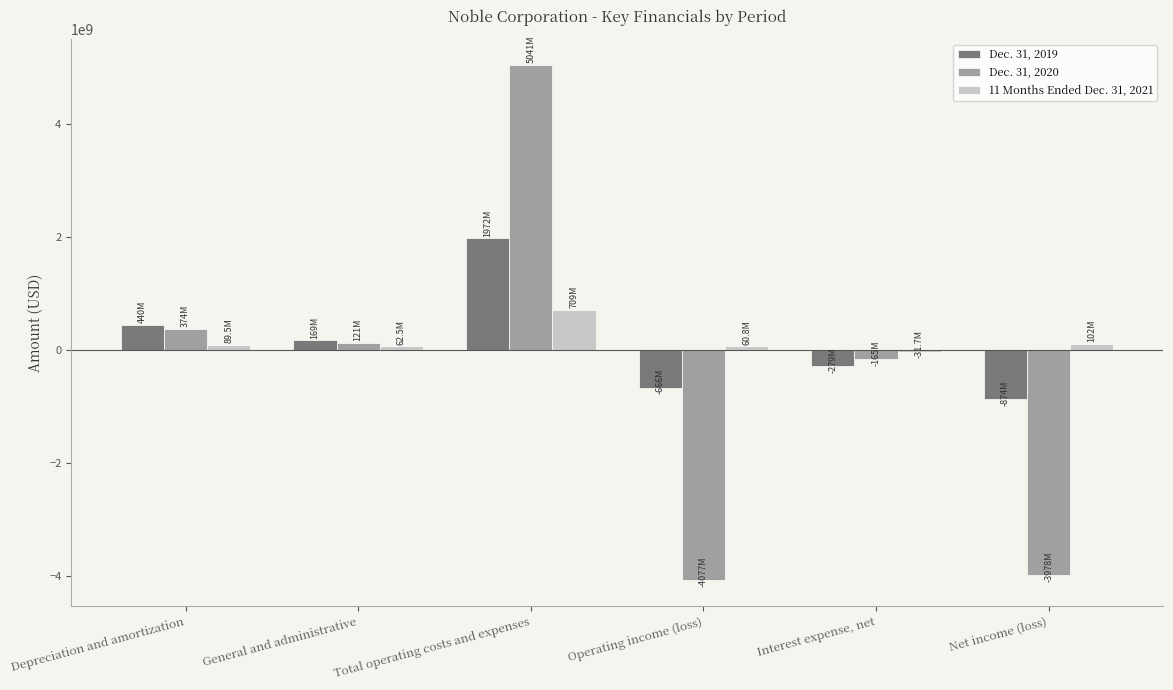

What is the average value of the 11 Months Ended Dec. 31, 2021 series?

165430500